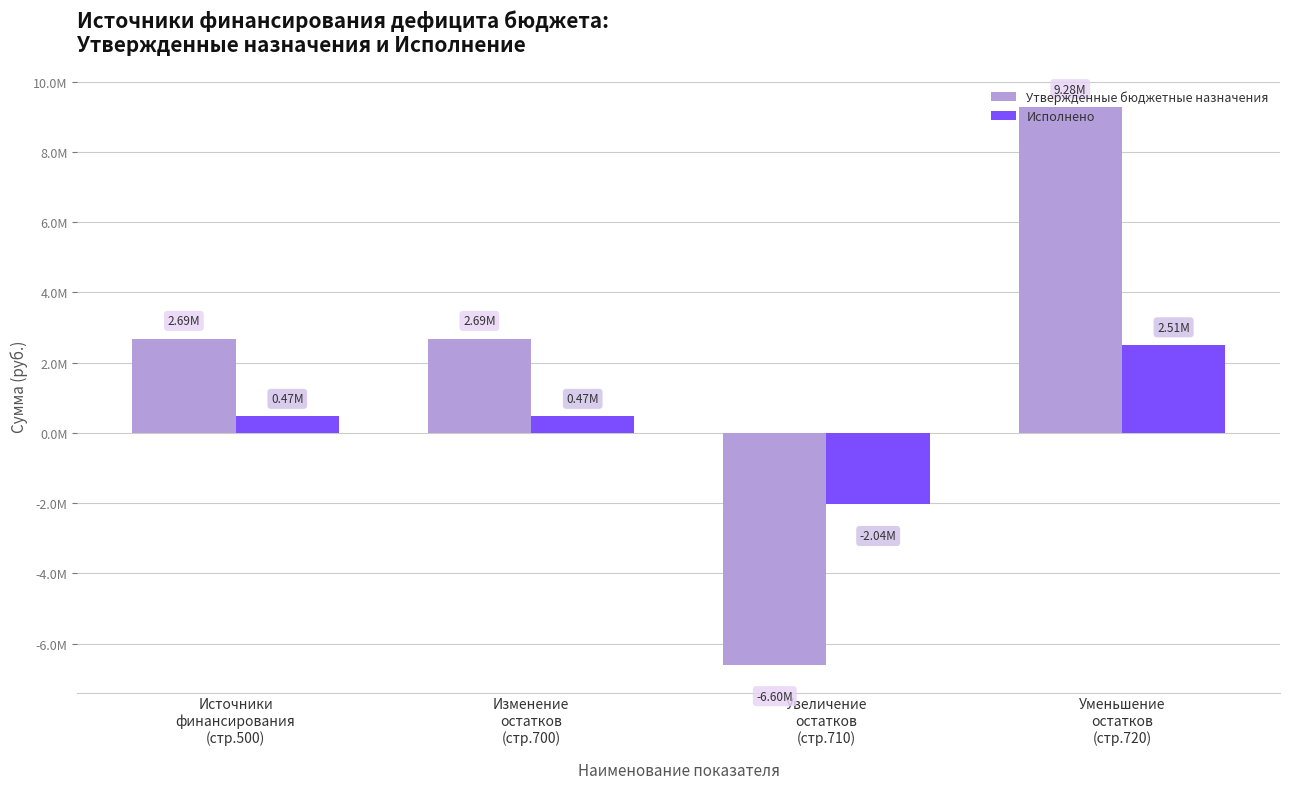

The value of Исполнено at Увеличение
остатков
(стр.710) is -2036299.3. True or false?

True